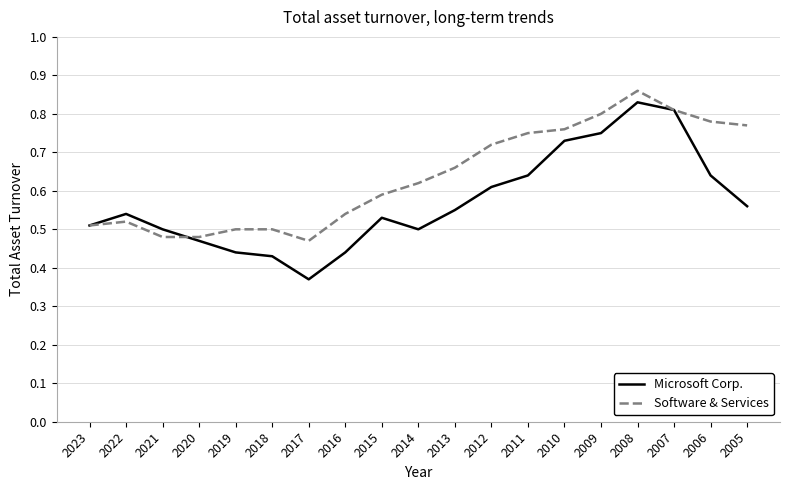

Rank the series by their average value, from highest to lowest.

Software & Services, Microsoft Corp.